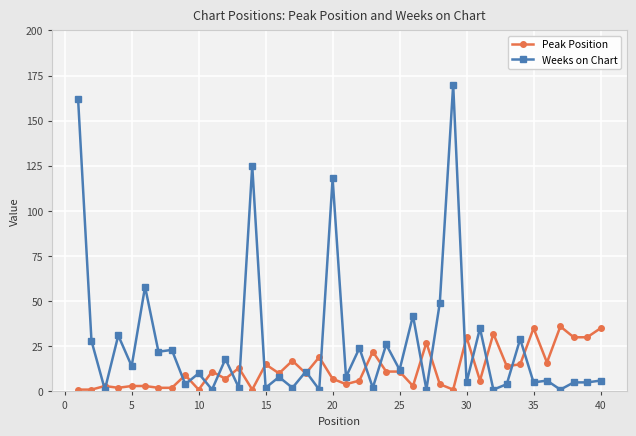

Which series has the largest total across all categories?

Weeks on Chart